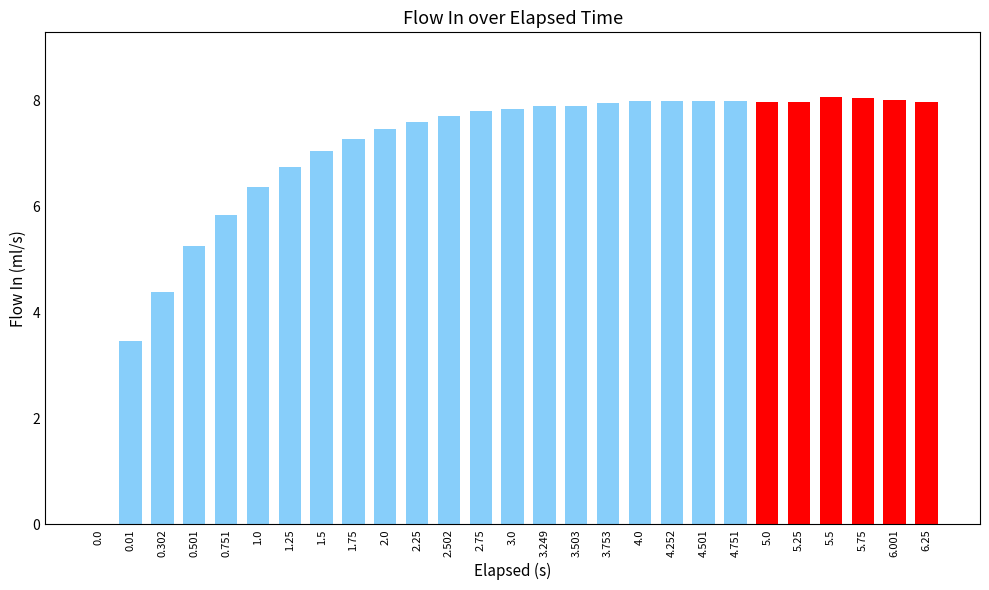

What is the difference between the values at 3.249 and 1.75?

0.6